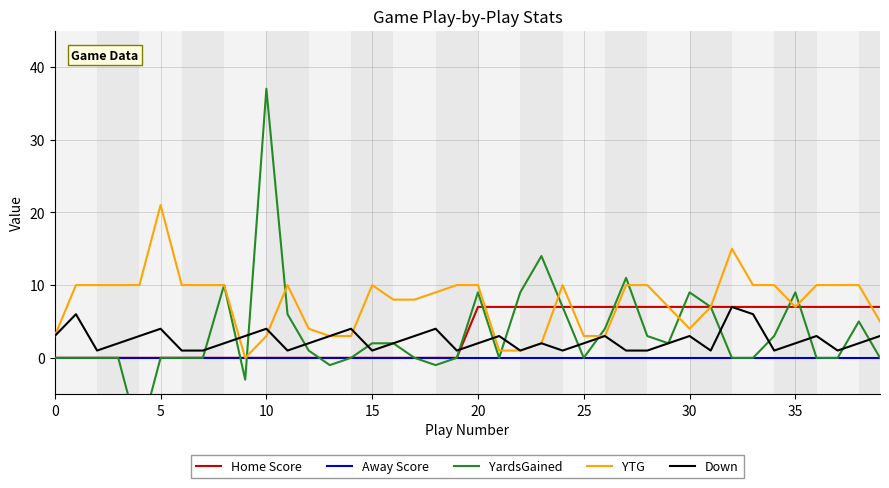

True or false: Down and Away Score intersect in this chart.

False